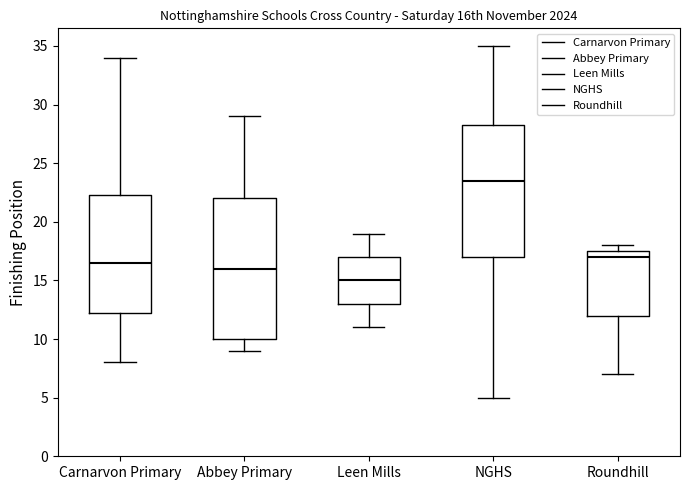

Comparing the boxes themselves (not the whiskers), which one is the tallest?

Abbey Primary